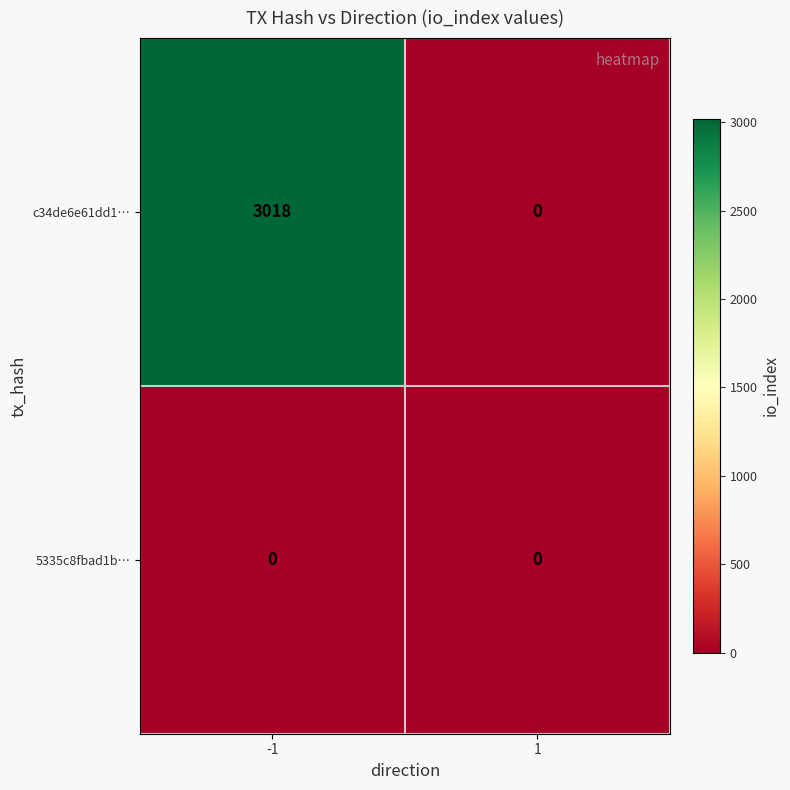

What is the sum of all c34de6e61dd1… values?

3018